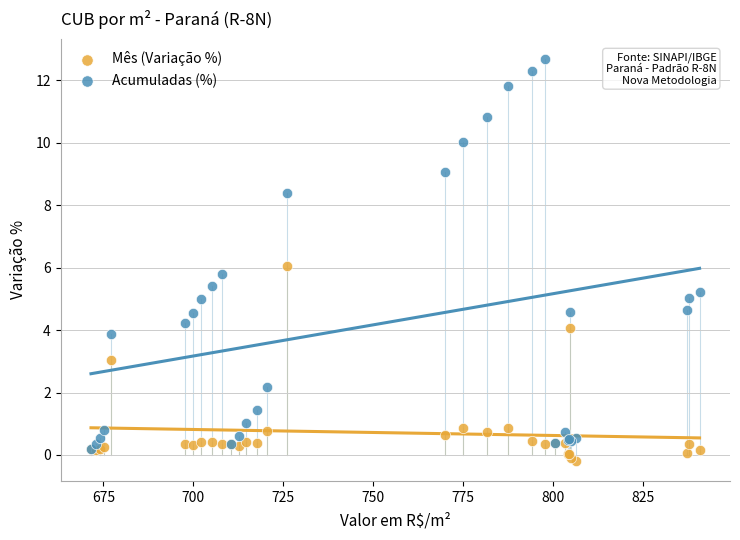

What are all the series names shown in the legend?

Mês (Variação %), Acumuladas (%)